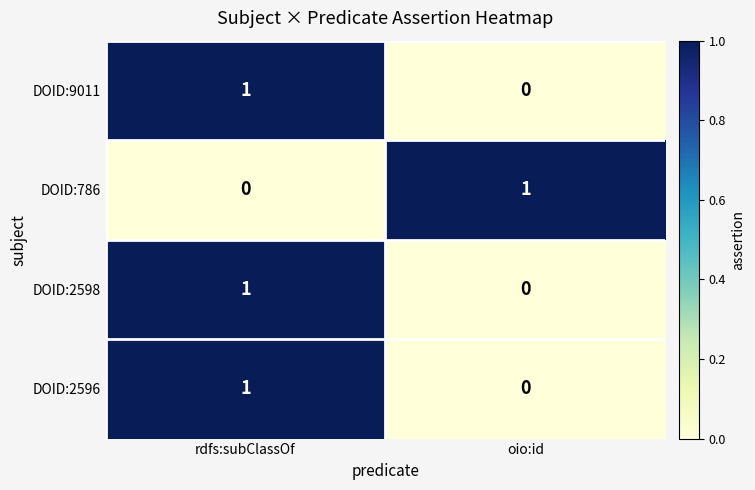

At which category is the sum across all series the highest?

rdfs:subClassOf